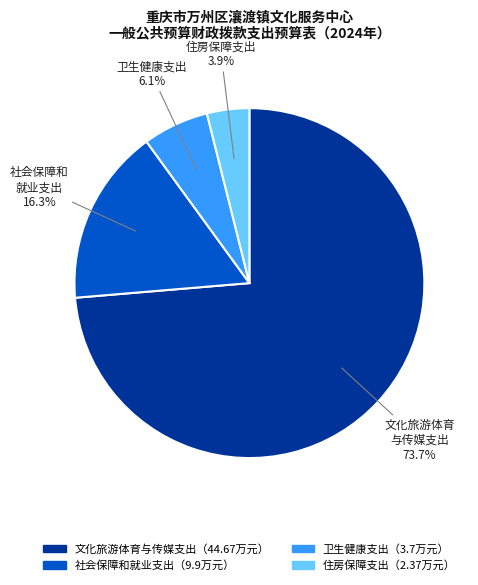

What is the smallest slice in the pie chart?

住房保障支出